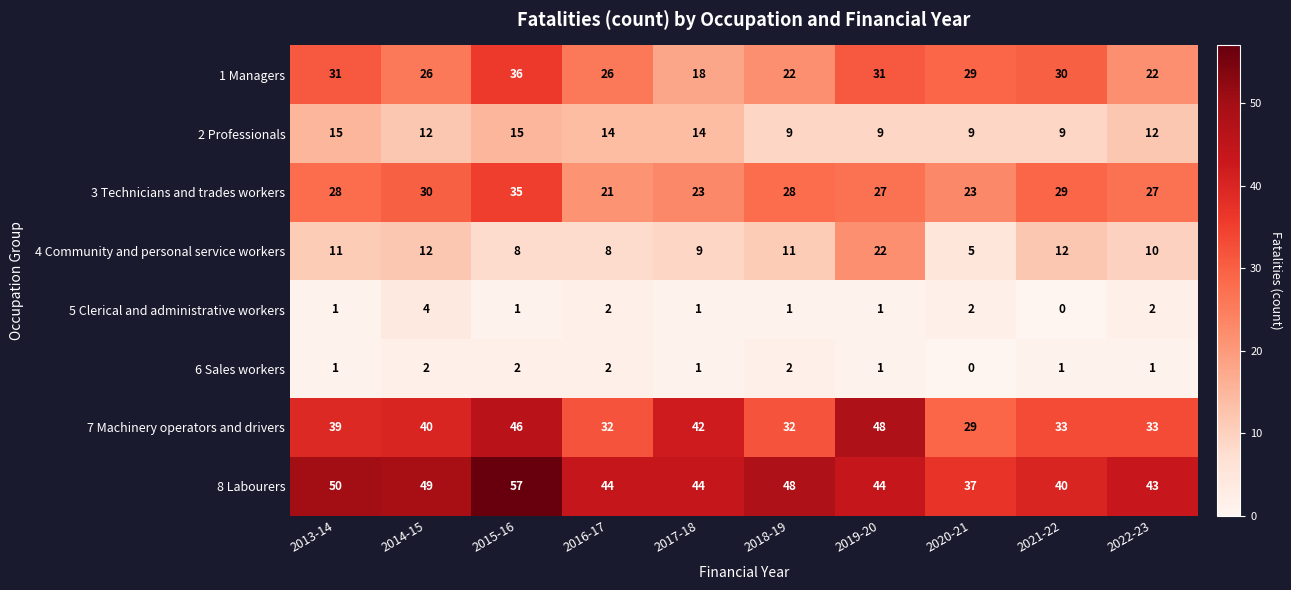

Which category has the highest value across all series?

2015-16